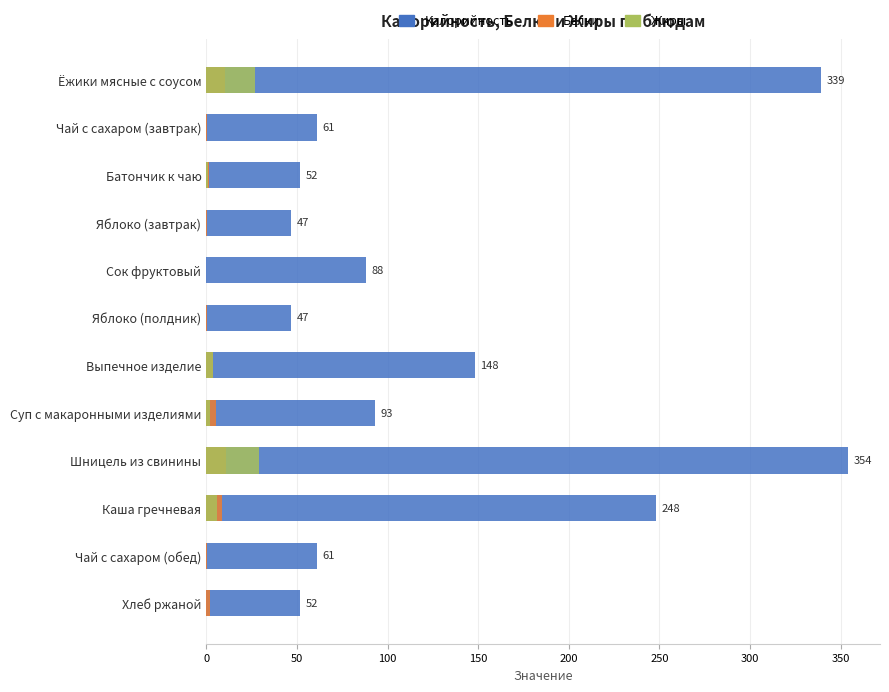

Does the chart contain stacked bars?

No